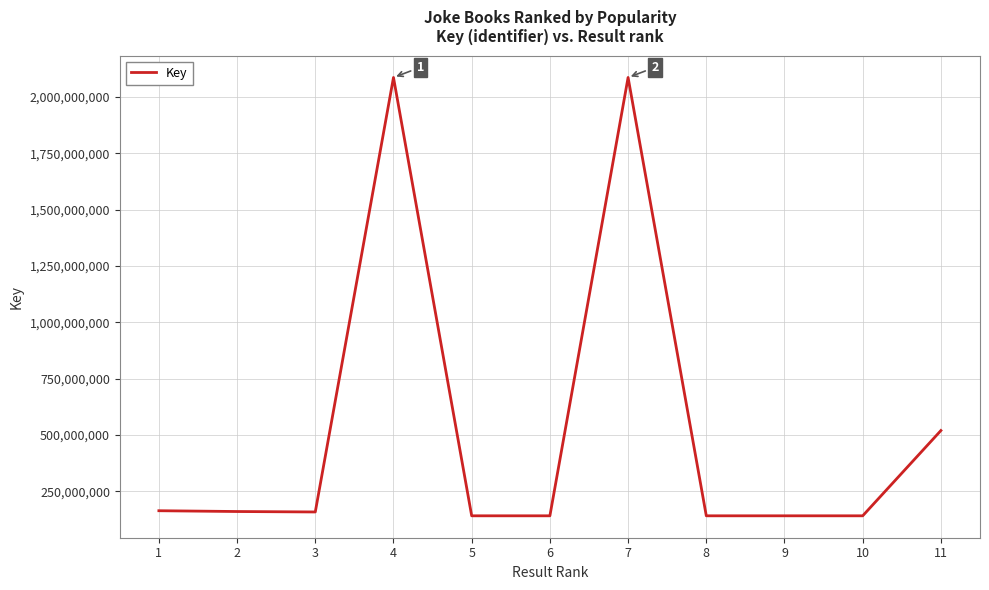

The value at 5 is 141016792. True or false?

True